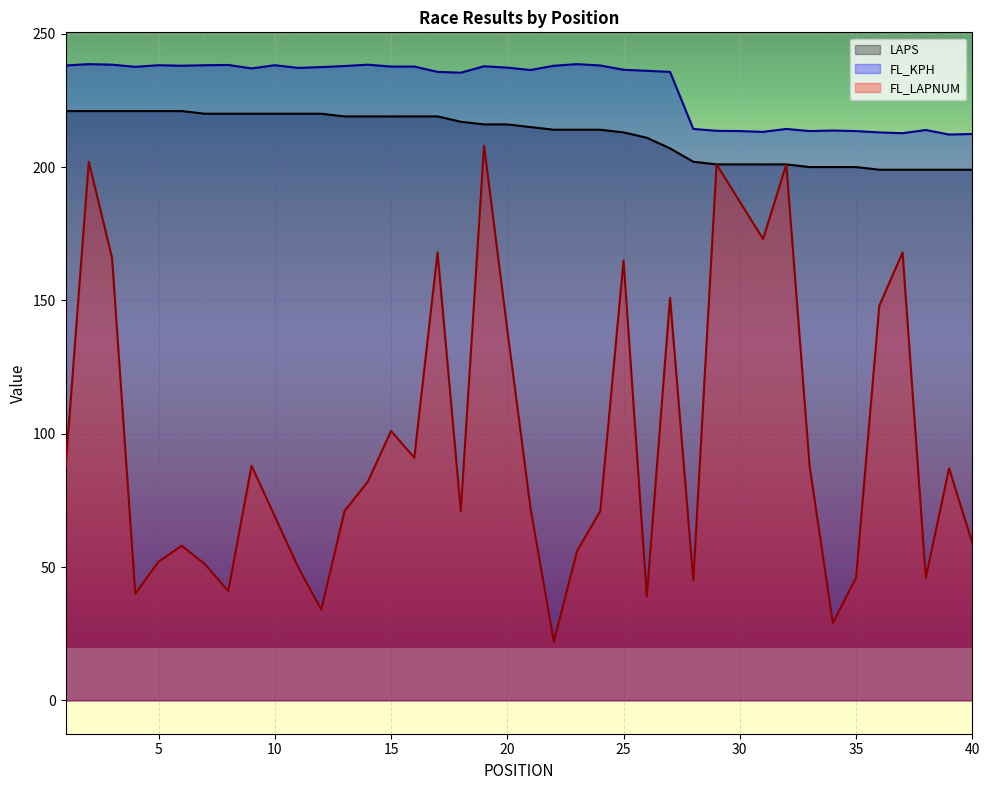

Is it true that FL_KPH equals 237.3 at 20?

True